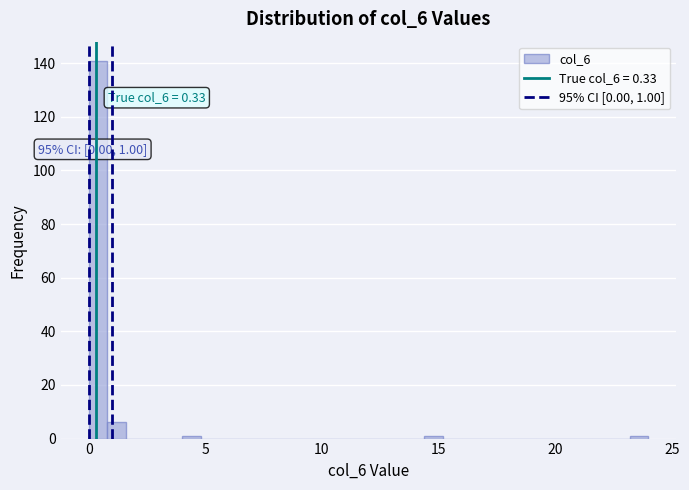

Read against the x-axis, roughly where is the centre of the tallest bar?

0.5